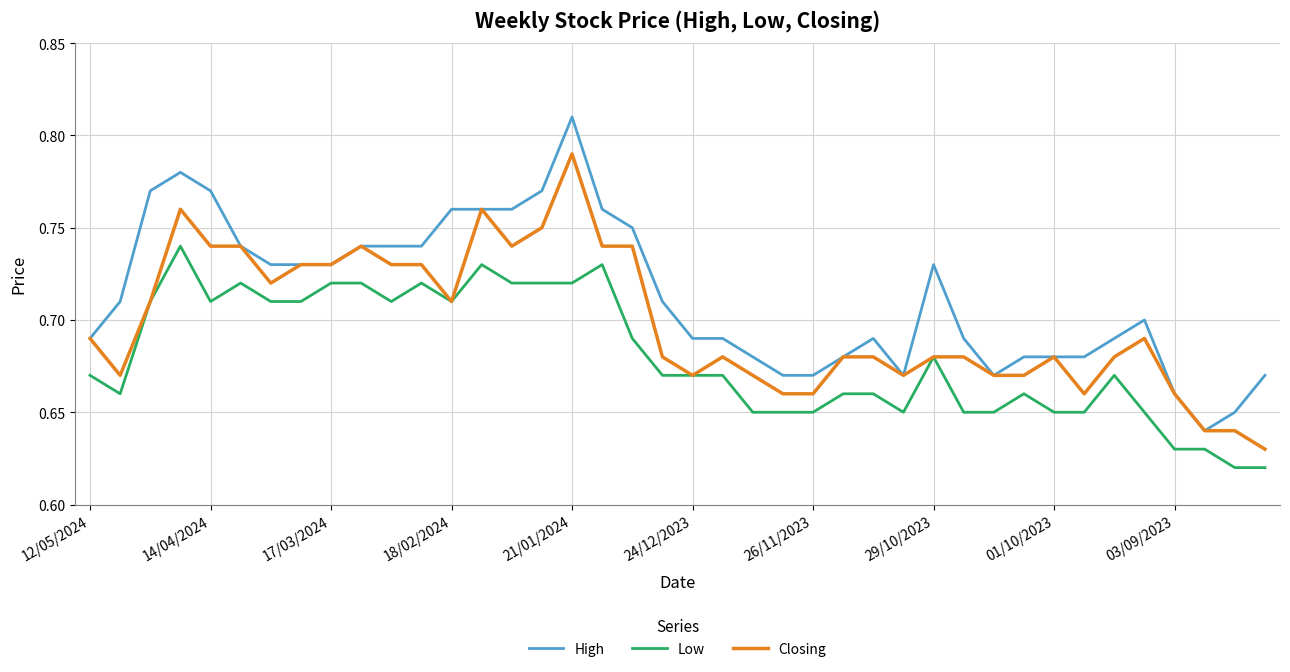

Which series has the largest range (max minus min)?

High